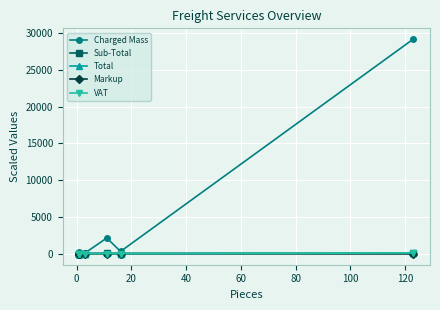

In Markup, how many points are higher than both neighbors (excluding endpoints)?

2